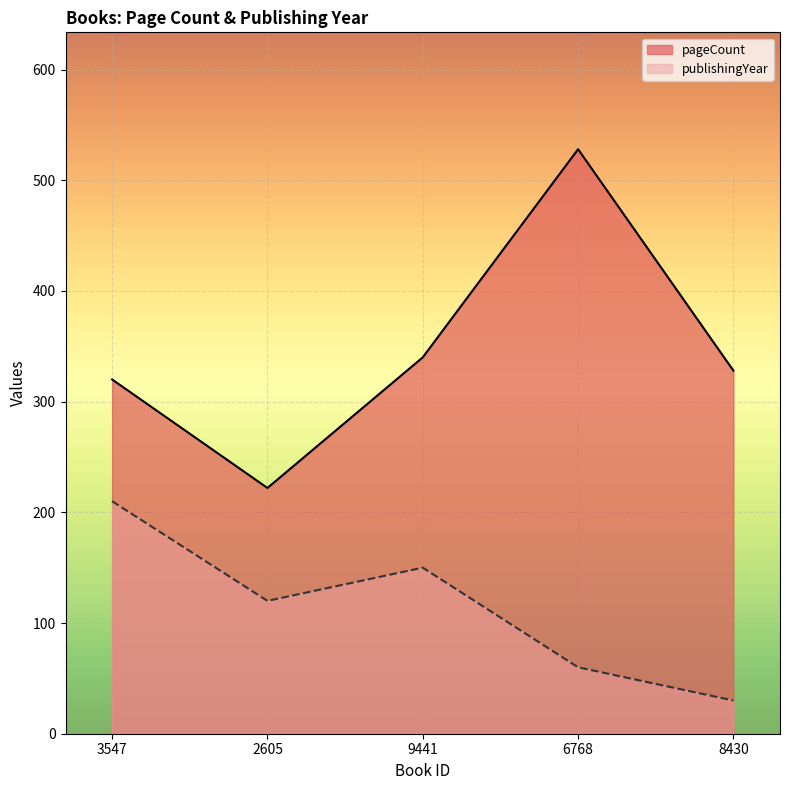

What is the label of the 1st point from the left?

3547